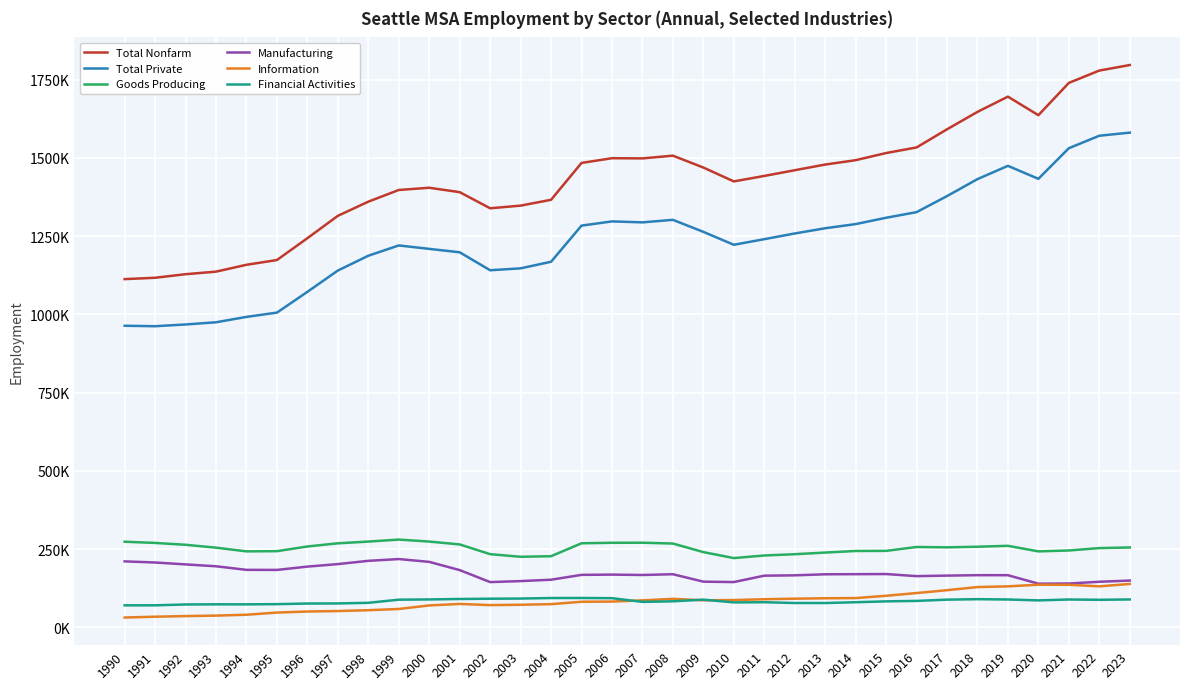

Is this an area chart (filled region under the line)?

No